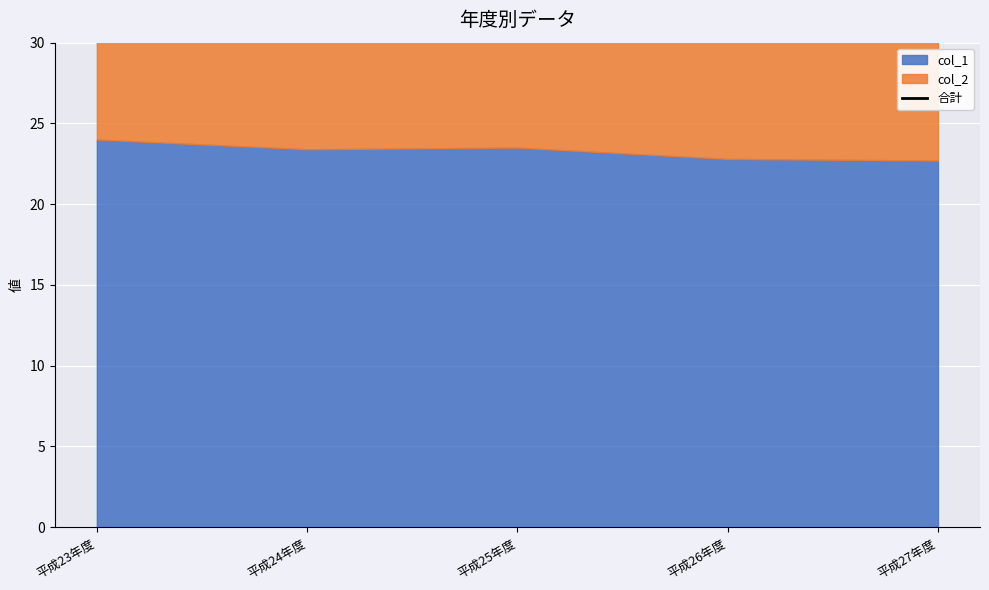

What position from the right is 平成26年度?

2